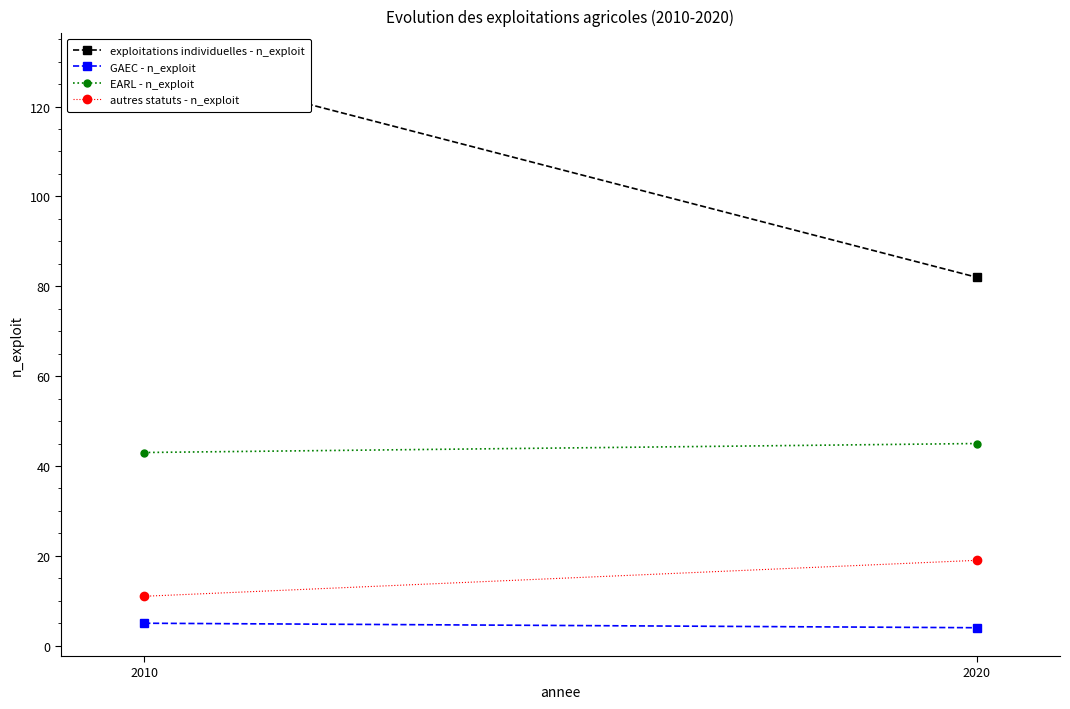

What are all the series names shown in the legend?

exploitations individuelles - n_exploit, GAEC - n_exploit, EARL - n_exploit, autres statuts - n_exploit